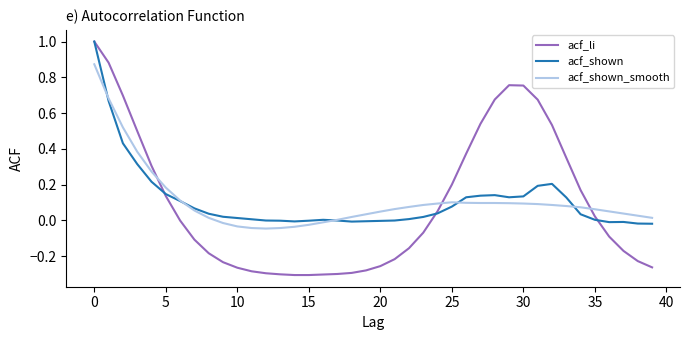

What is the highest value of the acf_li series?

1.0